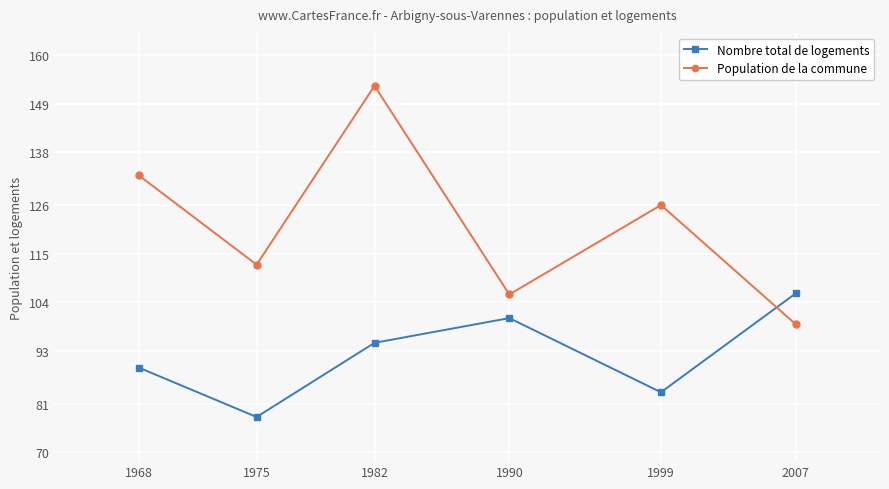

List the series in order of their overall mean, highest first.

Population de la commune, Nombre total de logements